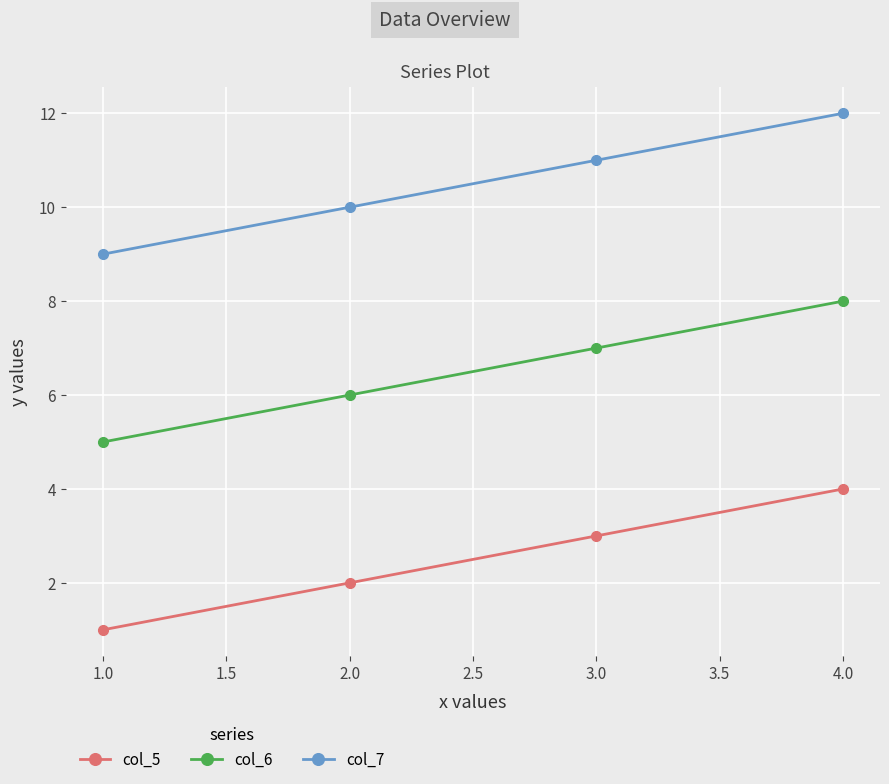

What is the label of the 3rd point from the left?

3.0